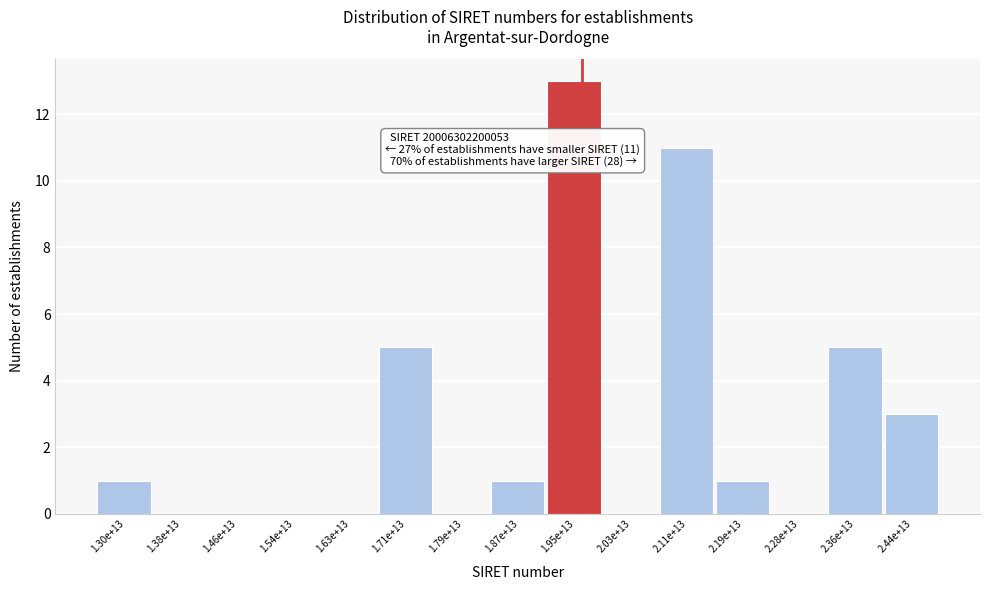

Reading left to right, list all the values displayed in this chart.

1.30e+13=1	1.38e+13=0	1.46e+13=0	1.54e+13=0	1.63e+13=0	1.71e+13=5	1.79e+13=0	1.87e+13=1	1.95e+13=13	2.03e+13=0	2.11e+13=11	2.19e+13=1	2.28e+13=0	2.36e+13=5	2.44e+13=3